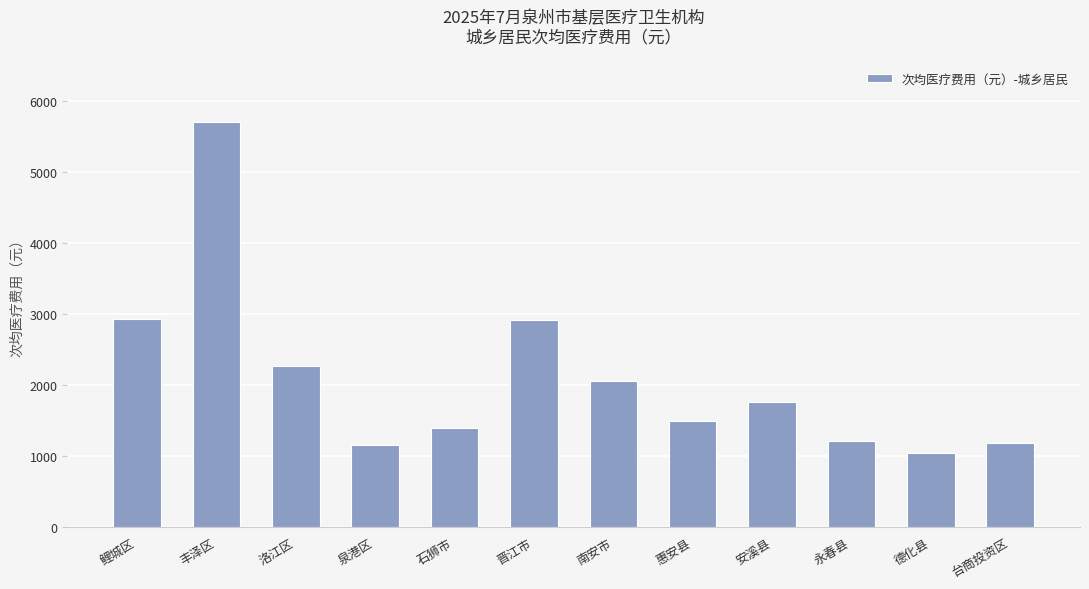

What is the approximate value at 洛江区?

2264.4